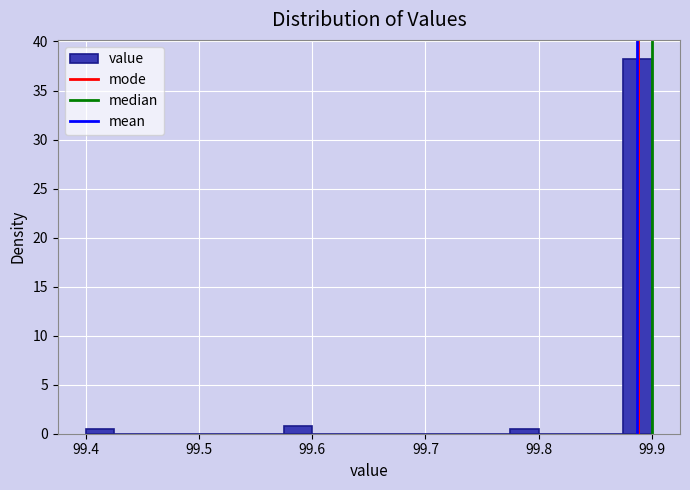

Around what value on the x-axis is the tallest bar? Give the approximate position of its centre, as read against the axis.

99.89